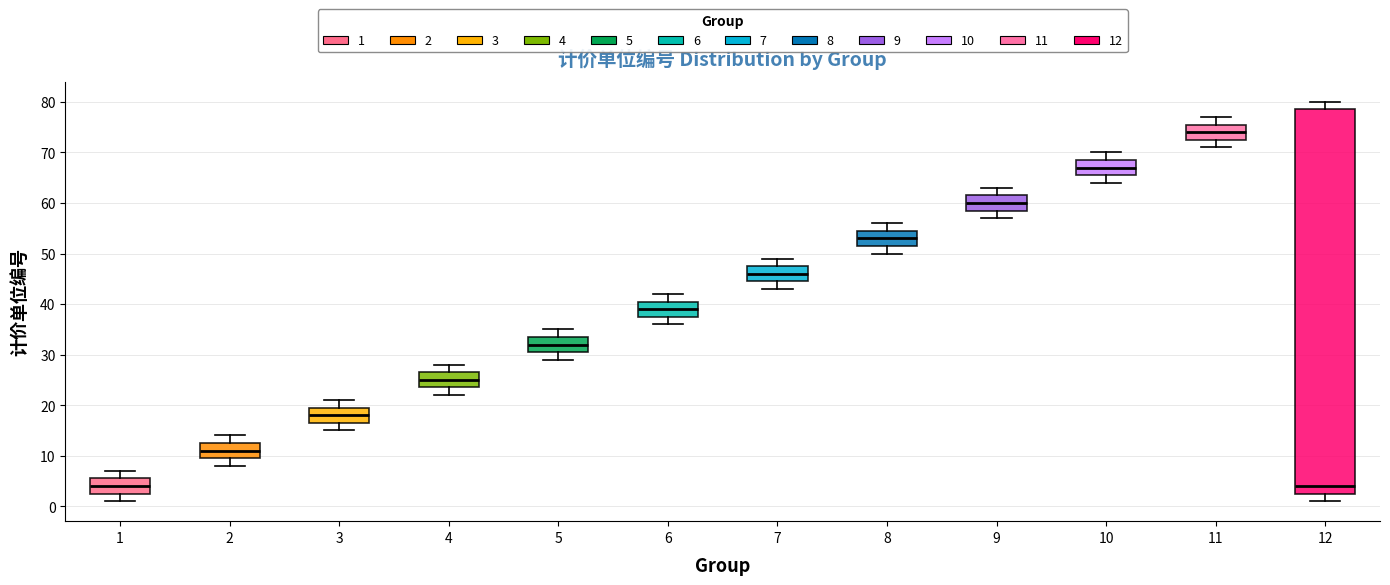

Reading left to right, read every box against the y-axis: the position of its median line, the range the box covers, and the ends of its whiskers. The values are not printed on the chart, so give them approximately, as read against the axis.

1: median 4, box 3 to 6, whiskers 1 to 7
2: median 11, box 10 to 13, whiskers 8 to 14
3: median 18, box 17 to 20, whiskers 15 to 21
4: median 25, box 24 to 27, whiskers 22 to 28
5: median 32, box 31 to 34, whiskers 29 to 35
6: median 39, box 38 to 41, whiskers 36 to 42
7: median 46, box 45 to 48, whiskers 43 to 49
8: median 53, box 52 to 55, whiskers 50 to 56
9: median 60, box 59 to 62, whiskers 57 to 63
10: median 67, box 66 to 69, whiskers 64 to 70
11: median 74, box 73 to 76, whiskers 71 to 77
12: median 4, box 3 to 79, whiskers 1 to 80